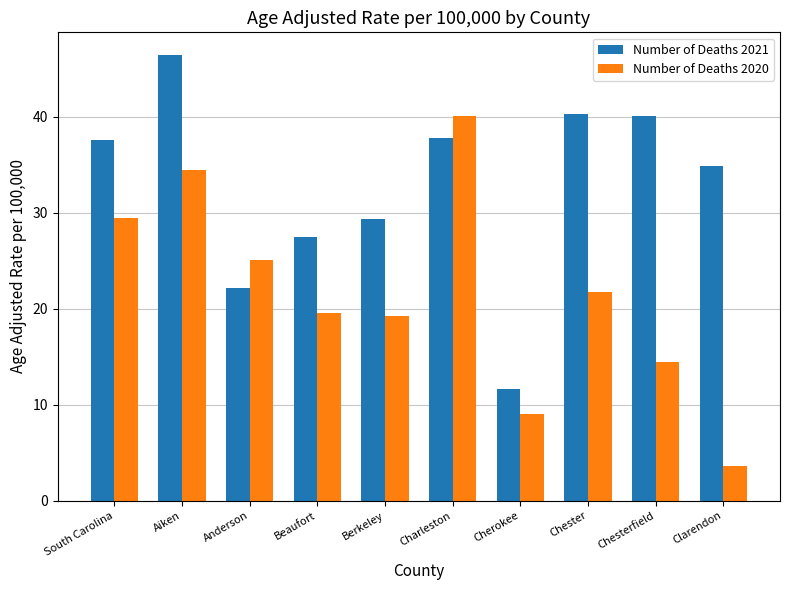

What is the maximum value for Number of Deaths 2021?

46.5